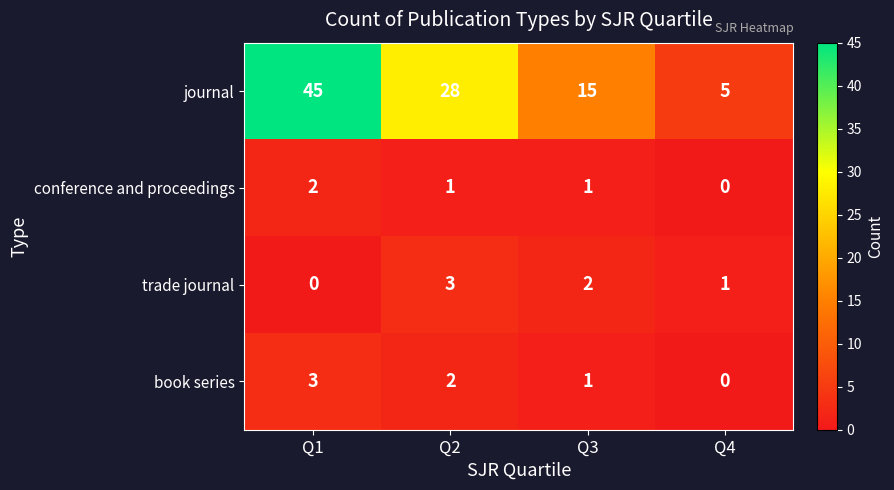

The conference and proceedings series shows 2 at Q1. True or false?

True